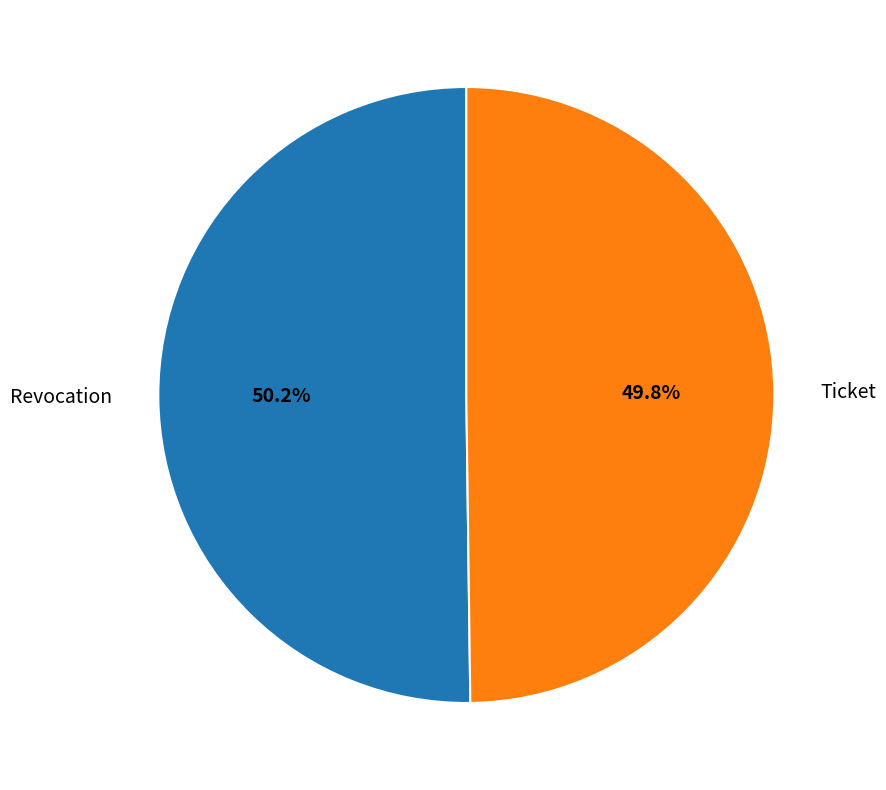

What is the ratio of the value at Revocation to the value at Ticket?

1.0